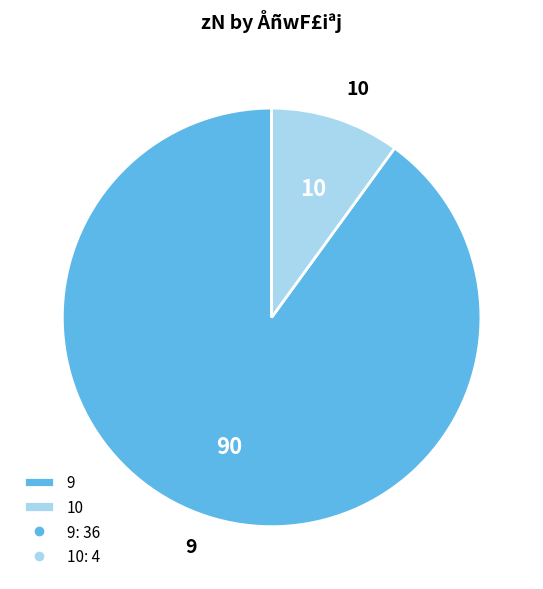

Is the sum of 9 and 10 greater than half?

Yes